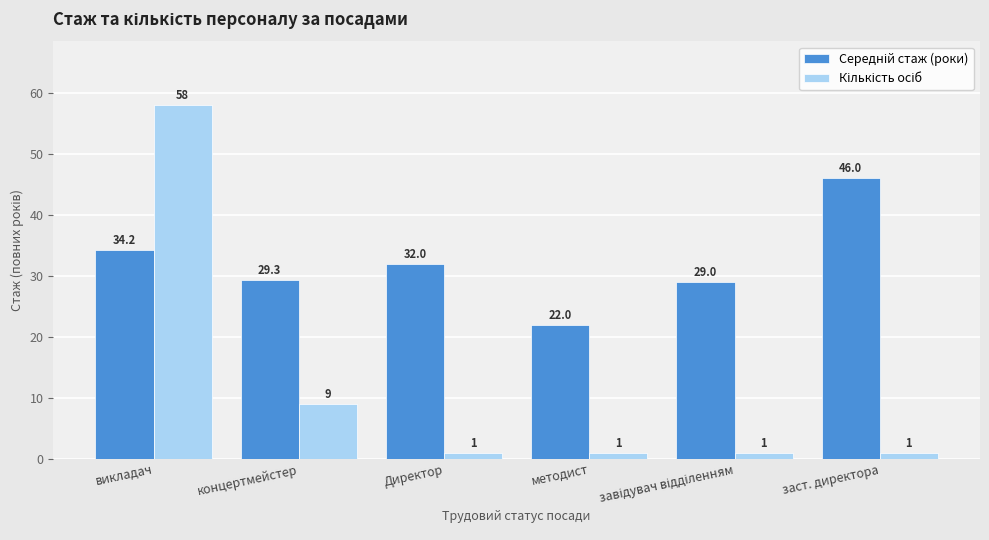

Does the chart contain stacked bars?

No